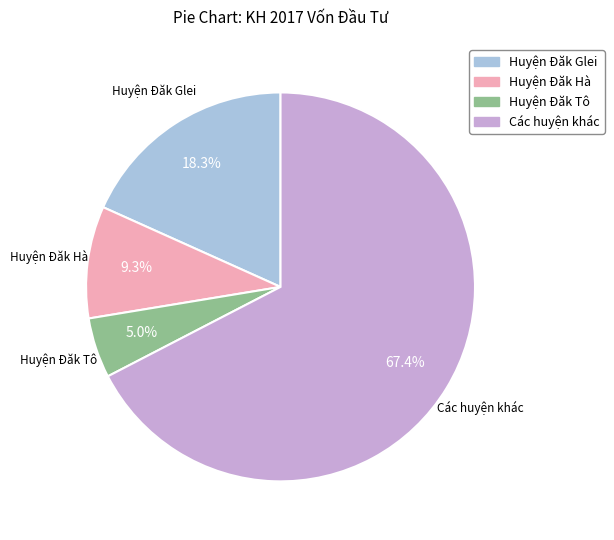

What portion of the pie excludes Huyện Đăk Hà?

90.7%